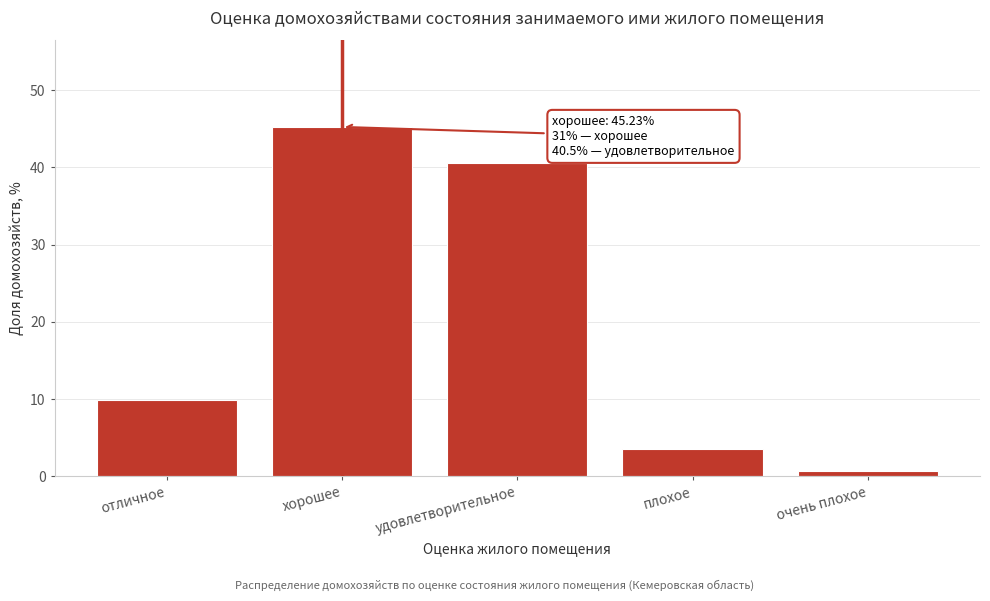

Reading left to right, list all the values displayed in this chart.

9.9	45.2	40.5	3.6	0.7